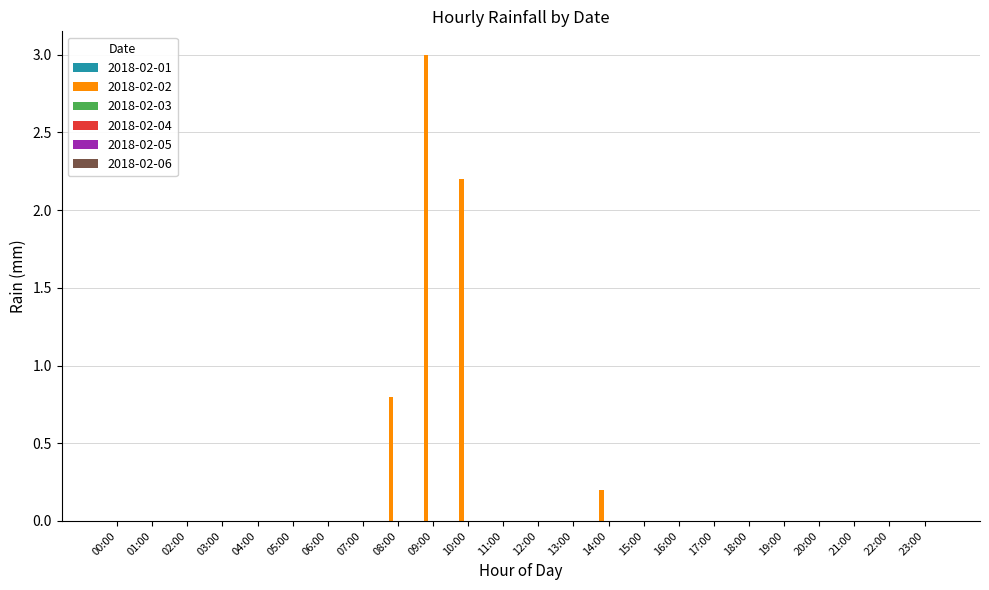

Reading left to right, list all the values displayed in this chart.

00:00=0.0	01:00=0.0	02:00=0.0	03:00=0.0	04:00=0.0	05:00=0.0	06:00=0.0	07:00=0.0	08:00=0.8	09:00=3.0	10:00=2.2	11:00=0.0	12:00=0.0	13:00=0.0	14:00=0.2	15:00=0.0	16:00=0.0	17:00=0.0	18:00=0.0	19:00=0.0	20:00=0.0	21:00=0.0	22:00=0.0	23:00=0.0